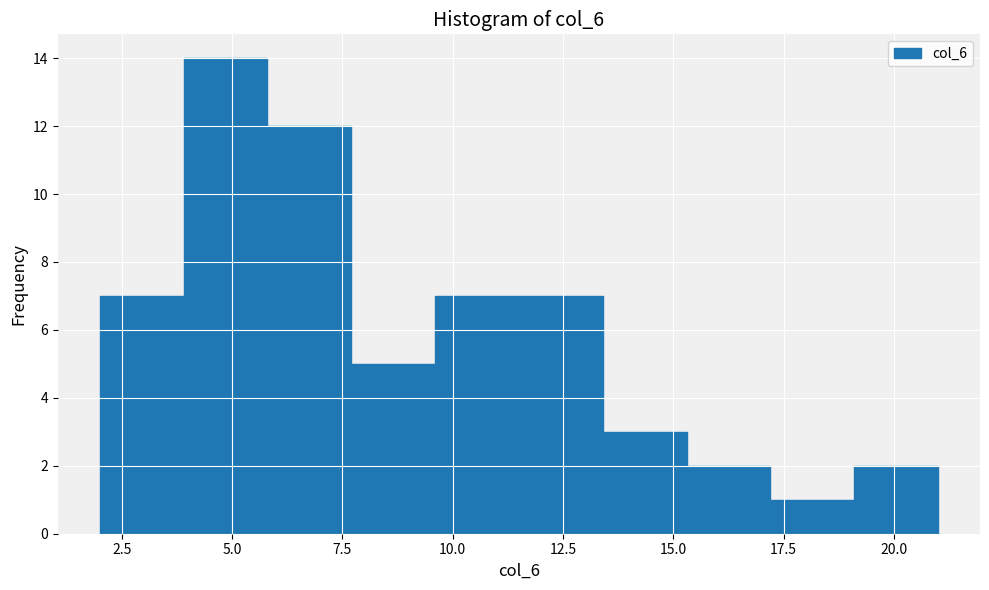

Around what value on the x-axis is the tallest bar? Give the approximate position of its centre, as read against the axis.

5.0